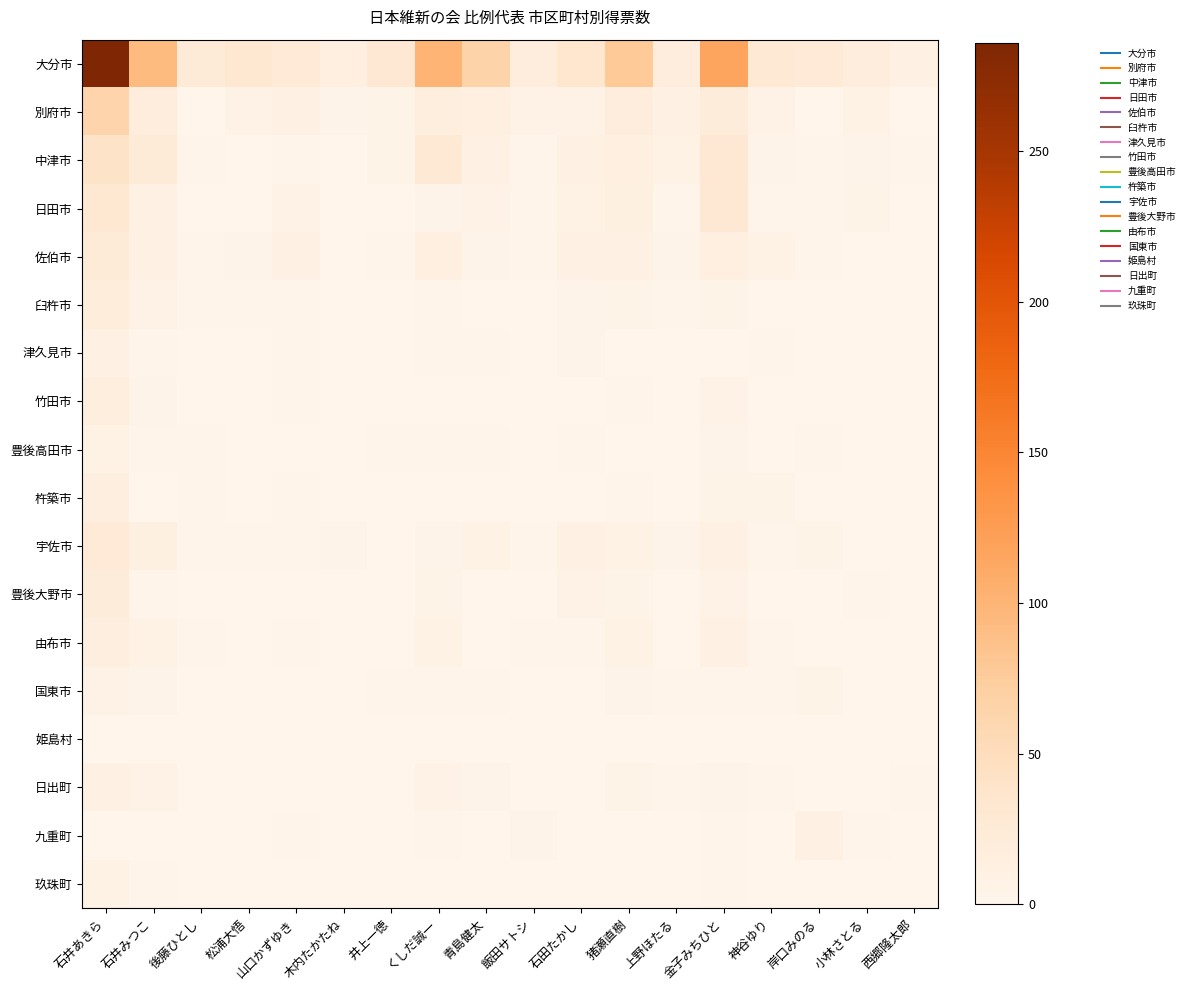

Which series has the largest total across all categories?

大分市